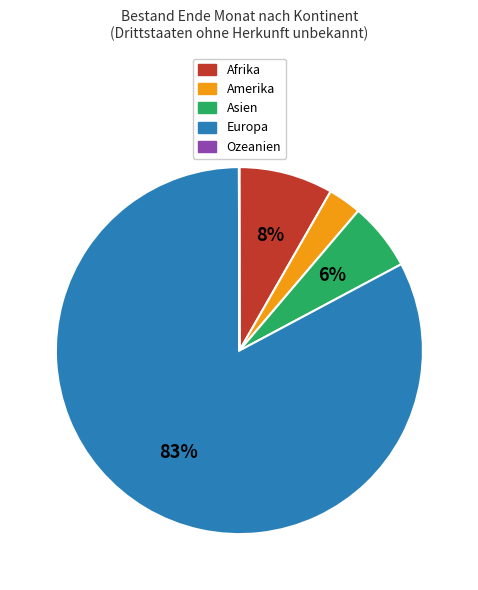

Is the sum of Afrika and Europa greater than half?

Yes